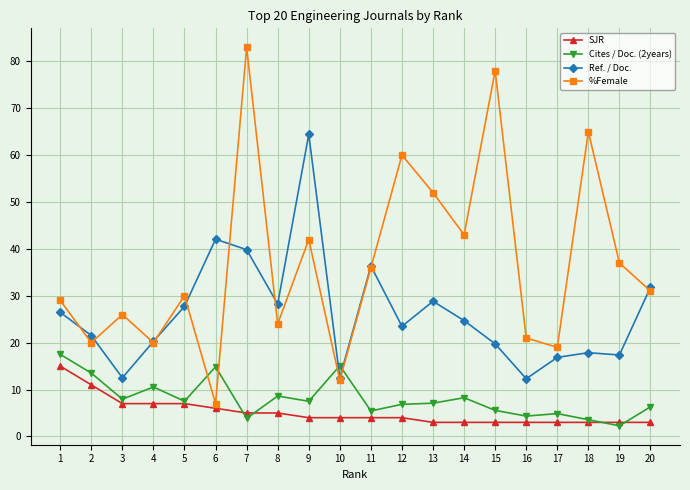

After their last crossing, which series has the higher values: Cites / Doc. (2years) or %Female?

%Female